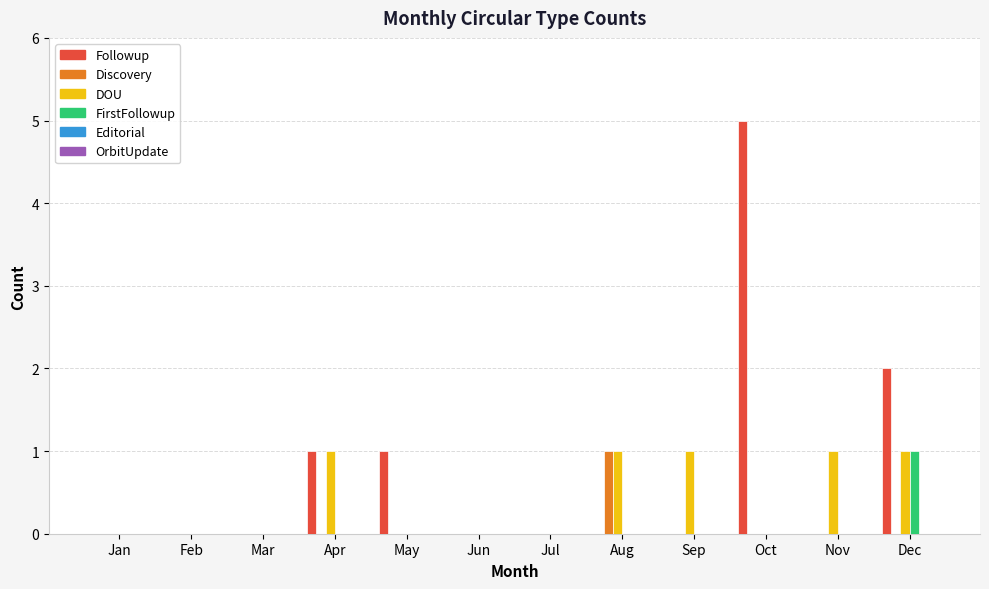

Which label corresponds to the largest value in the chart?

Oct